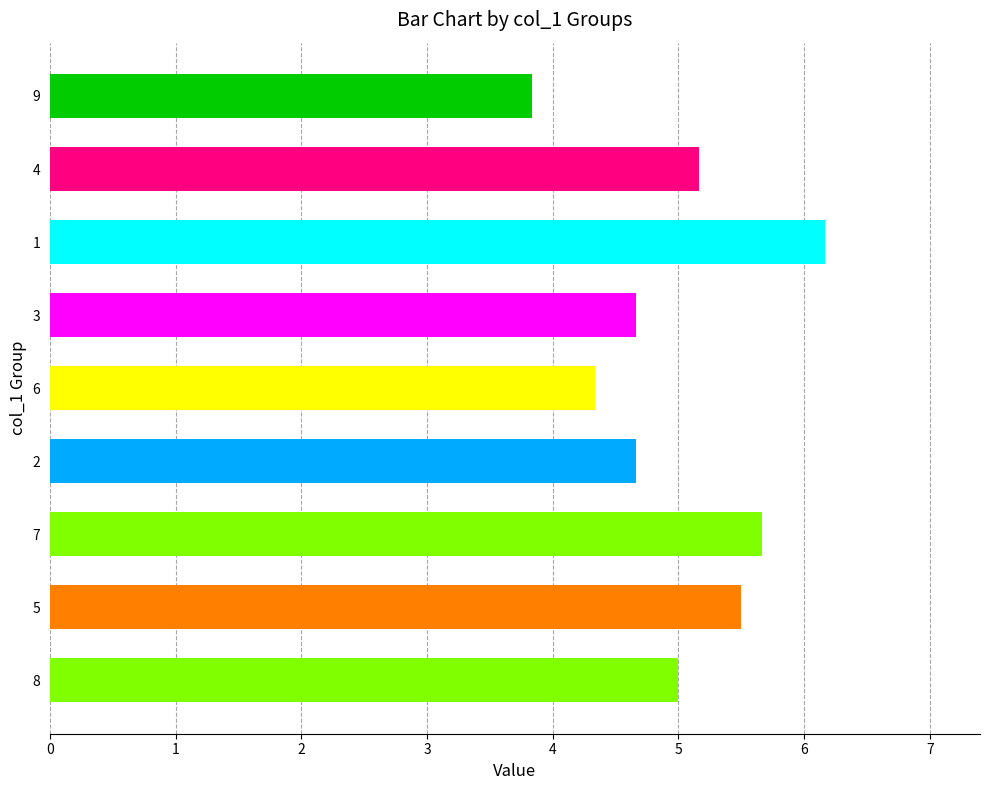

Does the chart contain stacked bars?

No